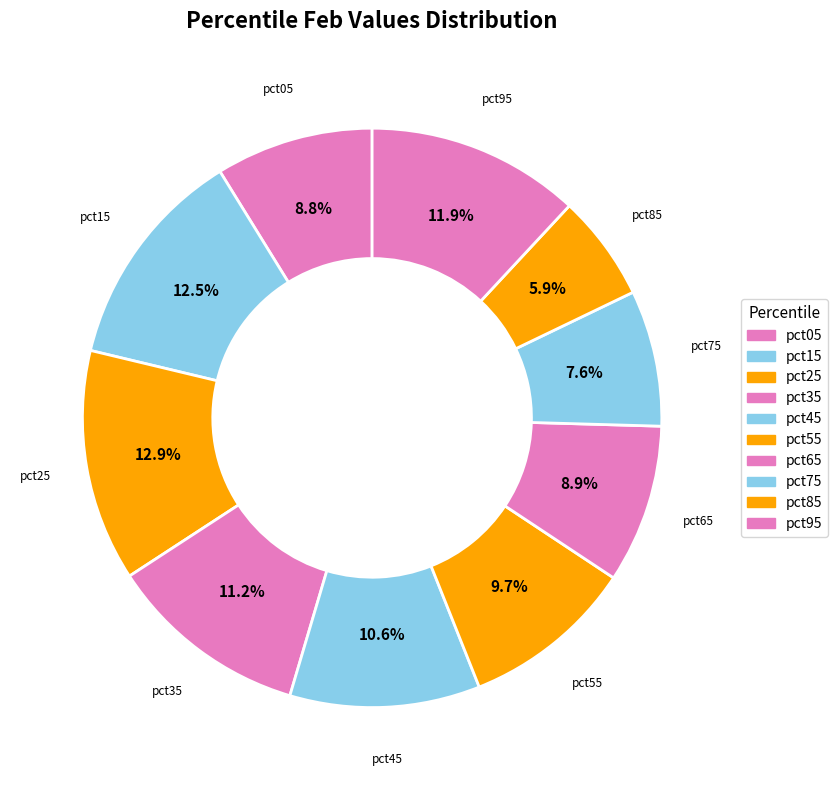

Does pct55 represent more than half of the total?

No